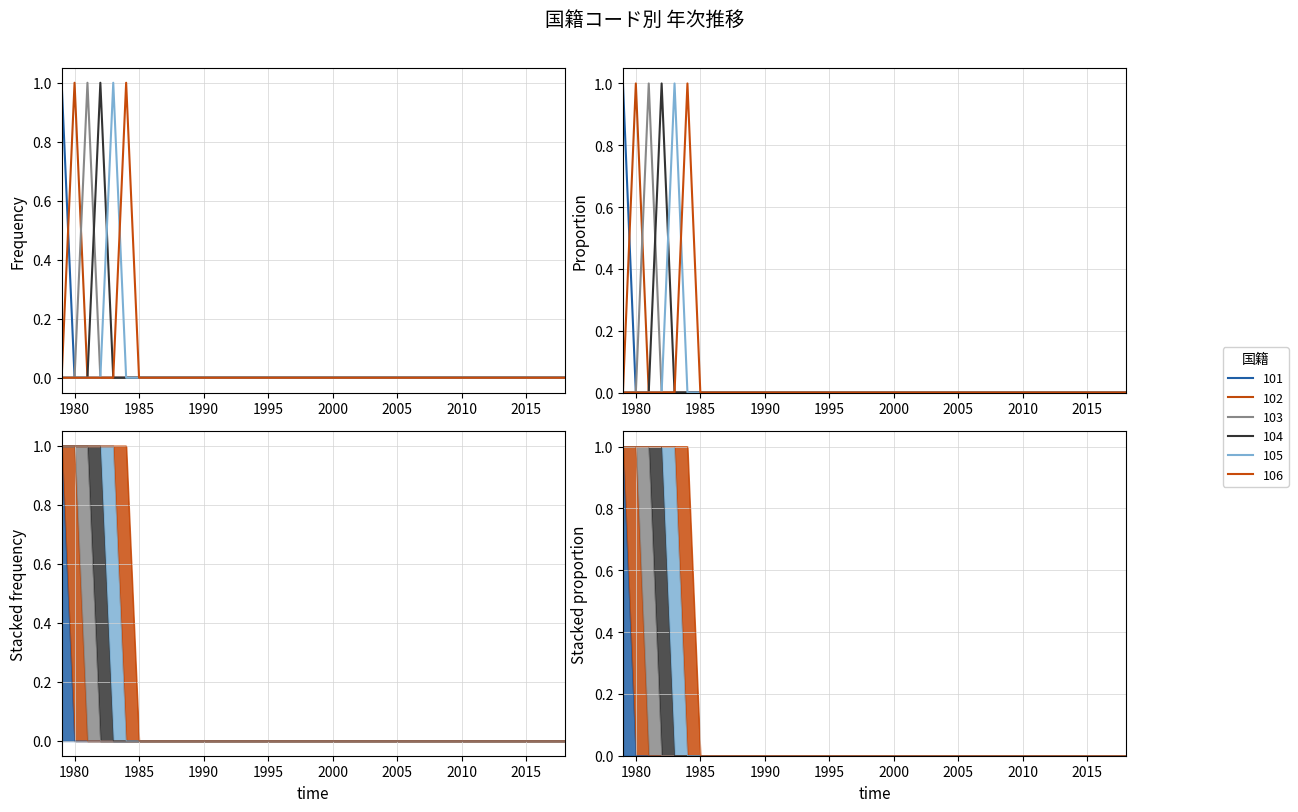

Reading left to right, list all the values displayed in this chart.

101: 1979=1	1980=0	1981=0	1982=0	1983=0	1984=0	1985=0	1986=0	1987=0	1988=0	1989=0	1990=0	1991=0	1992=0	1993=0	1994=0	1995=0	1996=0	1997=0	1998=0	1999=0	2000=0	2001=0	2002=0	2003=0	2004=0	2005=0	2006=0	2007=0	2008=0	2009=0	2010=0	2011=0	2012=0	2013=0	2014=0	2015=0	2016=0	2017=0	2018=0
102: 1979=0	1980=1	1981=0	1982=0	1983=0	1984=0	1985=0	1986=0	1987=0	1988=0	1989=0	1990=0	1991=0	1992=0	1993=0	1994=0	1995=0	1996=0	1997=0	1998=0	1999=0	2000=0	2001=0	2002=0	2003=0	2004=0	2005=0	2006=0	2007=0	2008=0	2009=0	2010=0	2011=0	2012=0	2013=0	2014=0	2015=0	2016=0	2017=0	2018=0
103: 1979=0	1980=0	1981=1	1982=0	1983=0	1984=0	1985=0	1986=0	1987=0	1988=0	1989=0	1990=0	1991=0	1992=0	1993=0	1994=0	1995=0	1996=0	1997=0	1998=0	1999=0	2000=0	2001=0	2002=0	2003=0	2004=0	2005=0	2006=0	2007=0	2008=0	2009=0	2010=0	2011=0	2012=0	2013=0	2014=0	2015=0	2016=0	2017=0	2018=0
104: 1979=0	1980=0	1981=0	1982=1	1983=0	1984=0	1985=0	1986=0	1987=0	1988=0	1989=0	1990=0	1991=0	1992=0	1993=0	1994=0	1995=0	1996=0	1997=0	1998=0	1999=0	2000=0	2001=0	2002=0	2003=0	2004=0	2005=0	2006=0	2007=0	2008=0	2009=0	2010=0	2011=0	2012=0	2013=0	2014=0	2015=0	2016=0	2017=0	2018=0
105: 1979=0	1980=0	1981=0	1982=0	1983=1	1984=0	1985=0	1986=0	1987=0	1988=0	1989=0	1990=0	1991=0	1992=0	1993=0	1994=0	1995=0	1996=0	1997=0	1998=0	1999=0	2000=0	2001=0	2002=0	2003=0	2004=0	2005=0	2006=0	2007=0	2008=0	2009=0	2010=0	2011=0	2012=0	2013=0	2014=0	2015=0	2016=0	2017=0	2018=0
106: 1979=0	1980=0	1981=0	1982=0	1983=0	1984=1	1985=0	1986=0	1987=0	1988=0	1989=0	1990=0	1991=0	1992=0	1993=0	1994=0	1995=0	1996=0	1997=0	1998=0	1999=0	2000=0	2001=0	2002=0	2003=0	2004=0	2005=0	2006=0	2007=0	2008=0	2009=0	2010=0	2011=0	2012=0	2013=0	2014=0	2015=0	2016=0	2017=0	2018=0